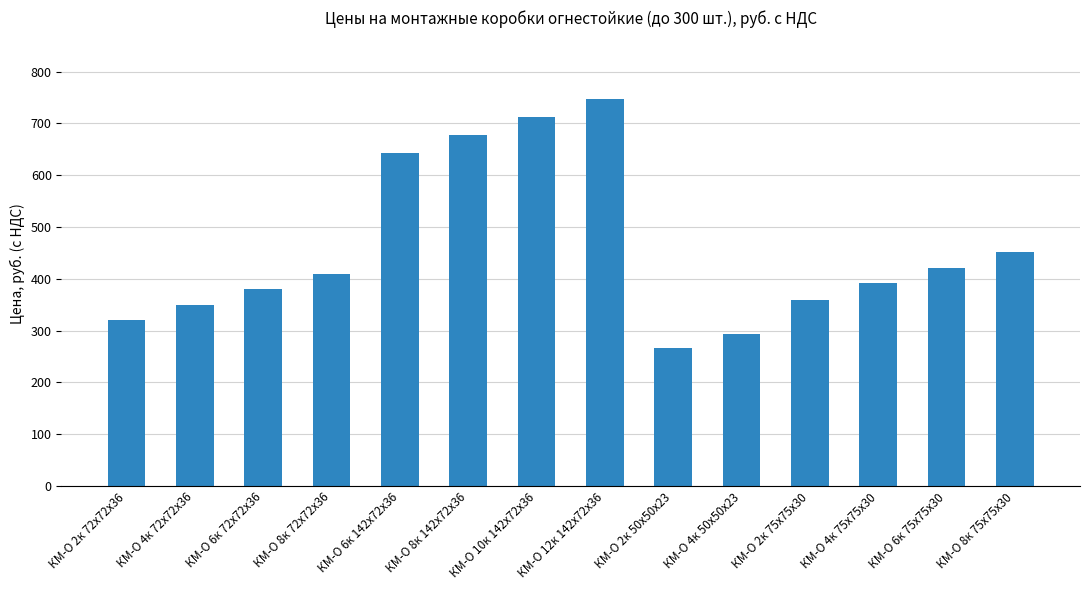

How many distinct data groups are displayed?

1